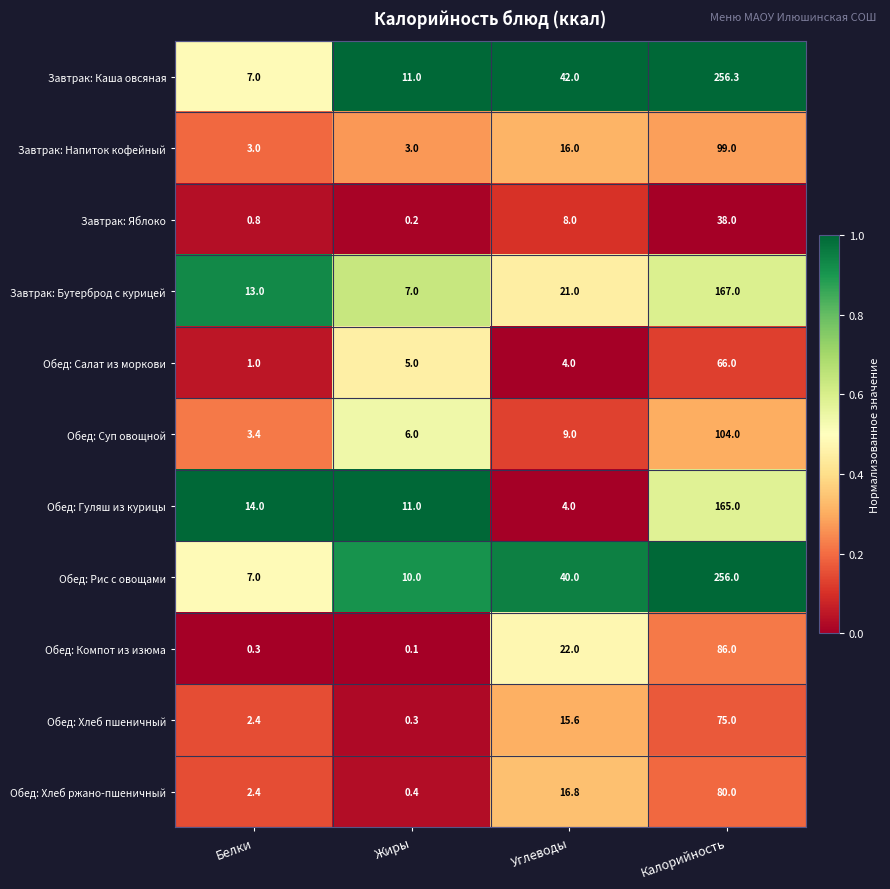

At which category does the chart reach its peak across all series?

Калорийность